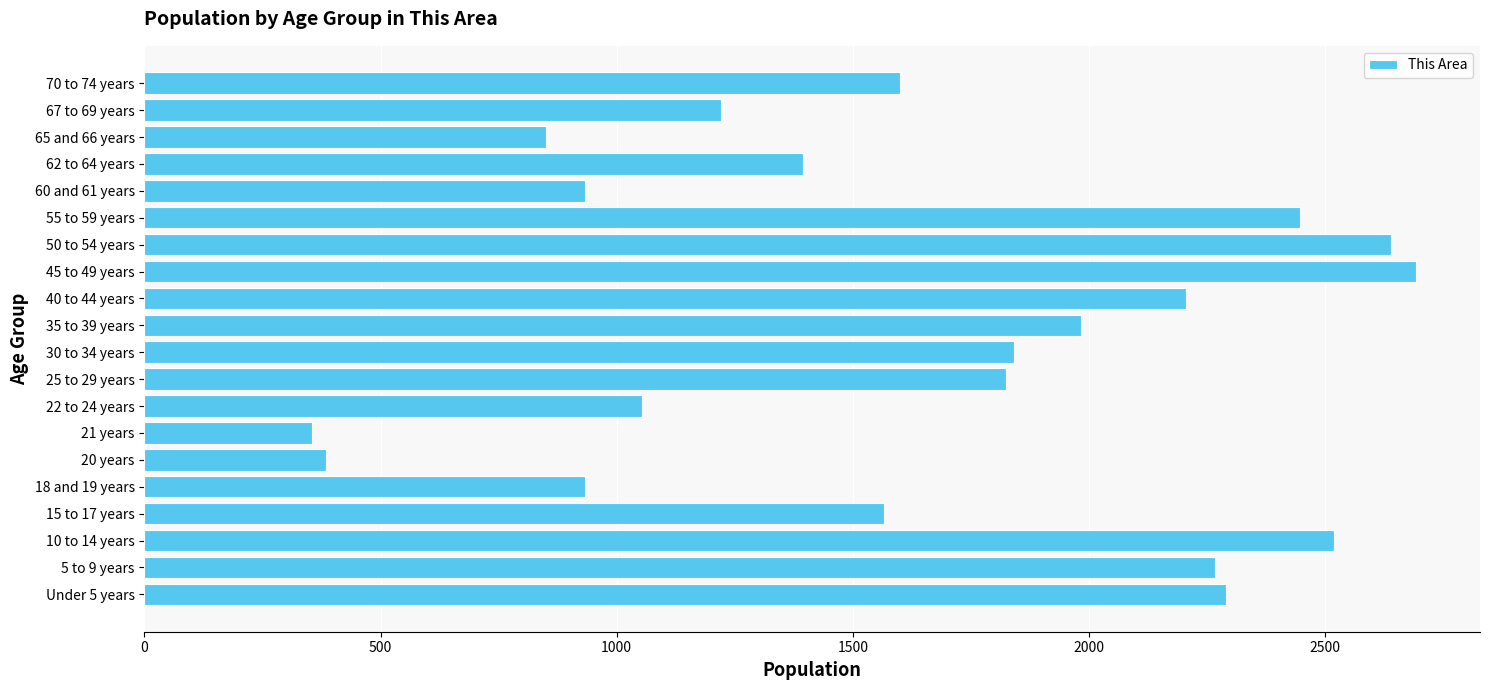

Reading bottom to top, what are all the values shown in this chart?

2290	2266	2518	1566	932	385	355	1053	1825	1842	1983	2206	2693	2639	2446	932	1395	851	1220	1599